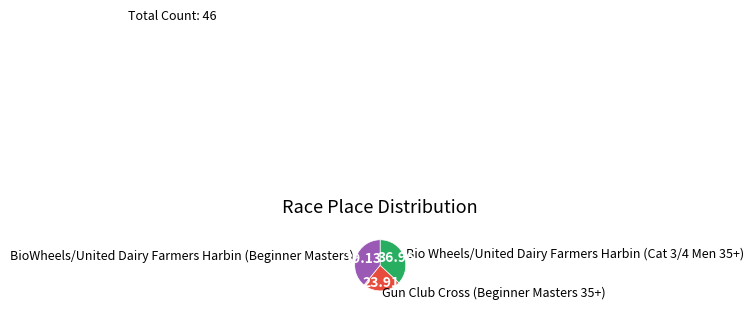

Which slice is the largest?

BioWheels/United Dairy Farmers Harbin (Beginner Masters)